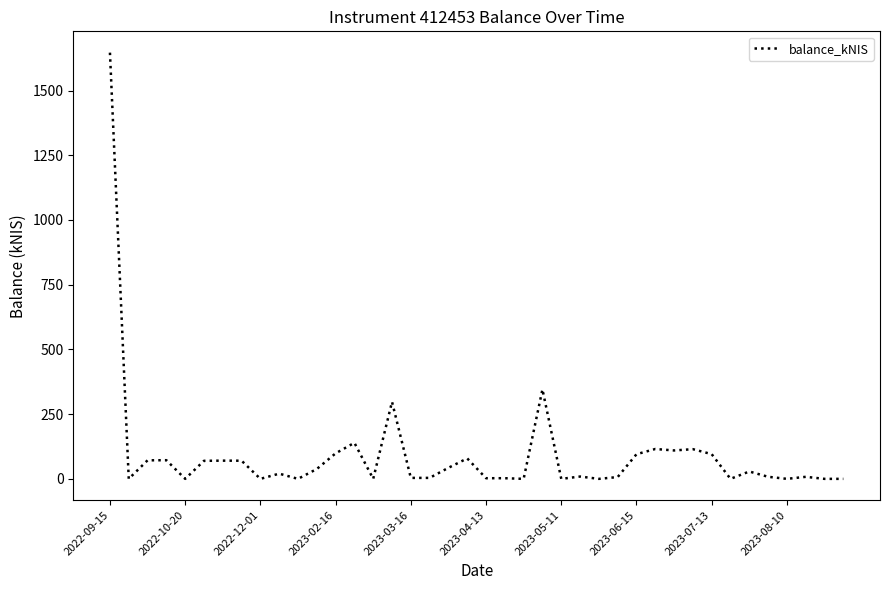

What is the maximum value shown in the chart?

1646.4